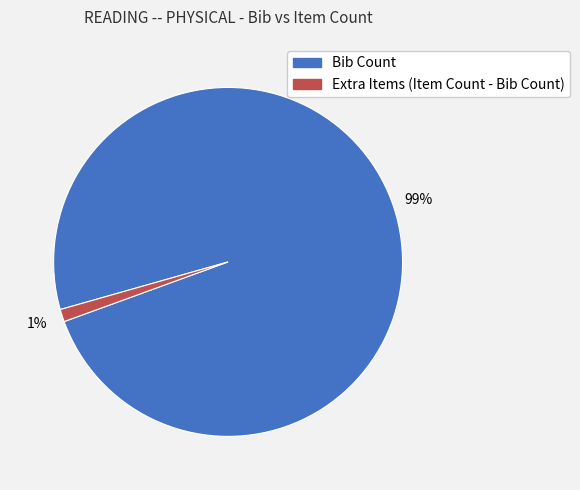

Is the sum of Extra Items (Item Count - Bib Count) and Bib Count greater than half?

Yes